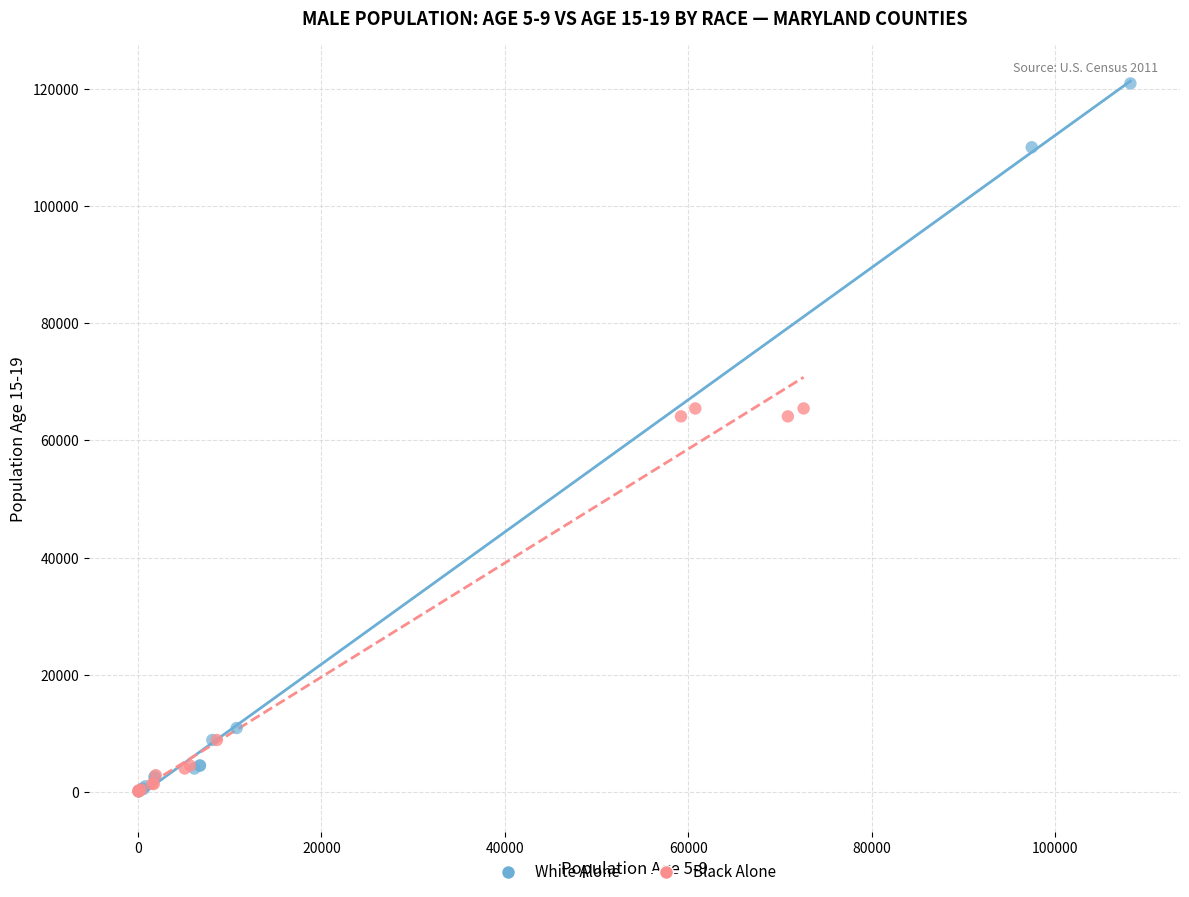

Which series has the widest spread of Y values?

White Alone